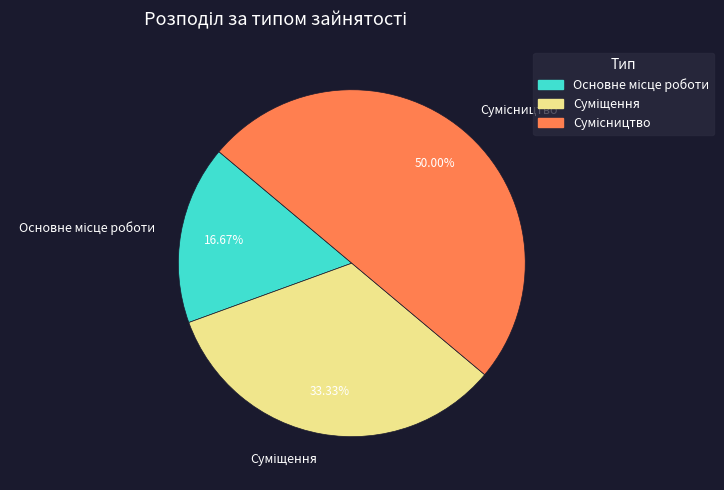

Count the number of slices in the pie.

3